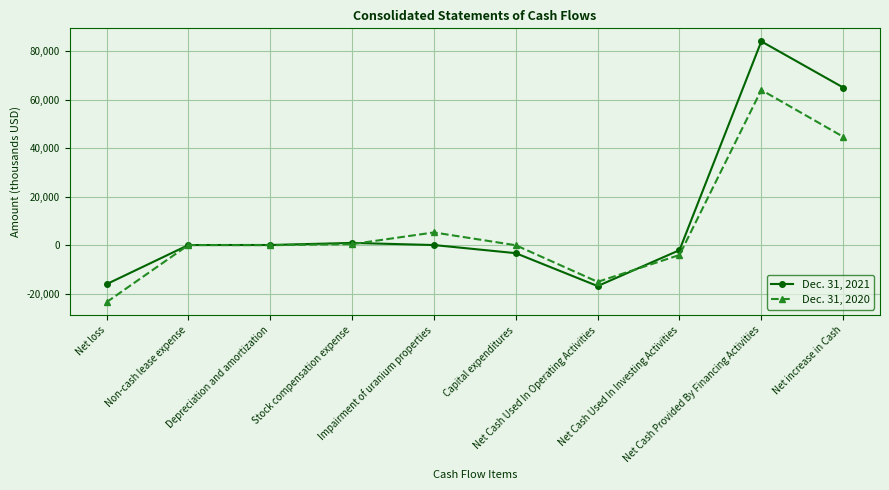

What is the sum of the Dec. 31, 2021 values at Net Cash Used In Investing Activities and Capital expenditures?

-5461